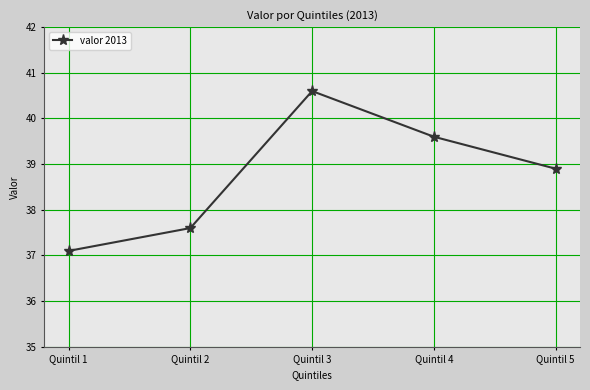

Reading left to right, extract all data points from this chart.

Quintil 1=37.1	Quintil 2=37.6	Quintil 3=40.6	Quintil 4=39.6	Quintil 5=38.9